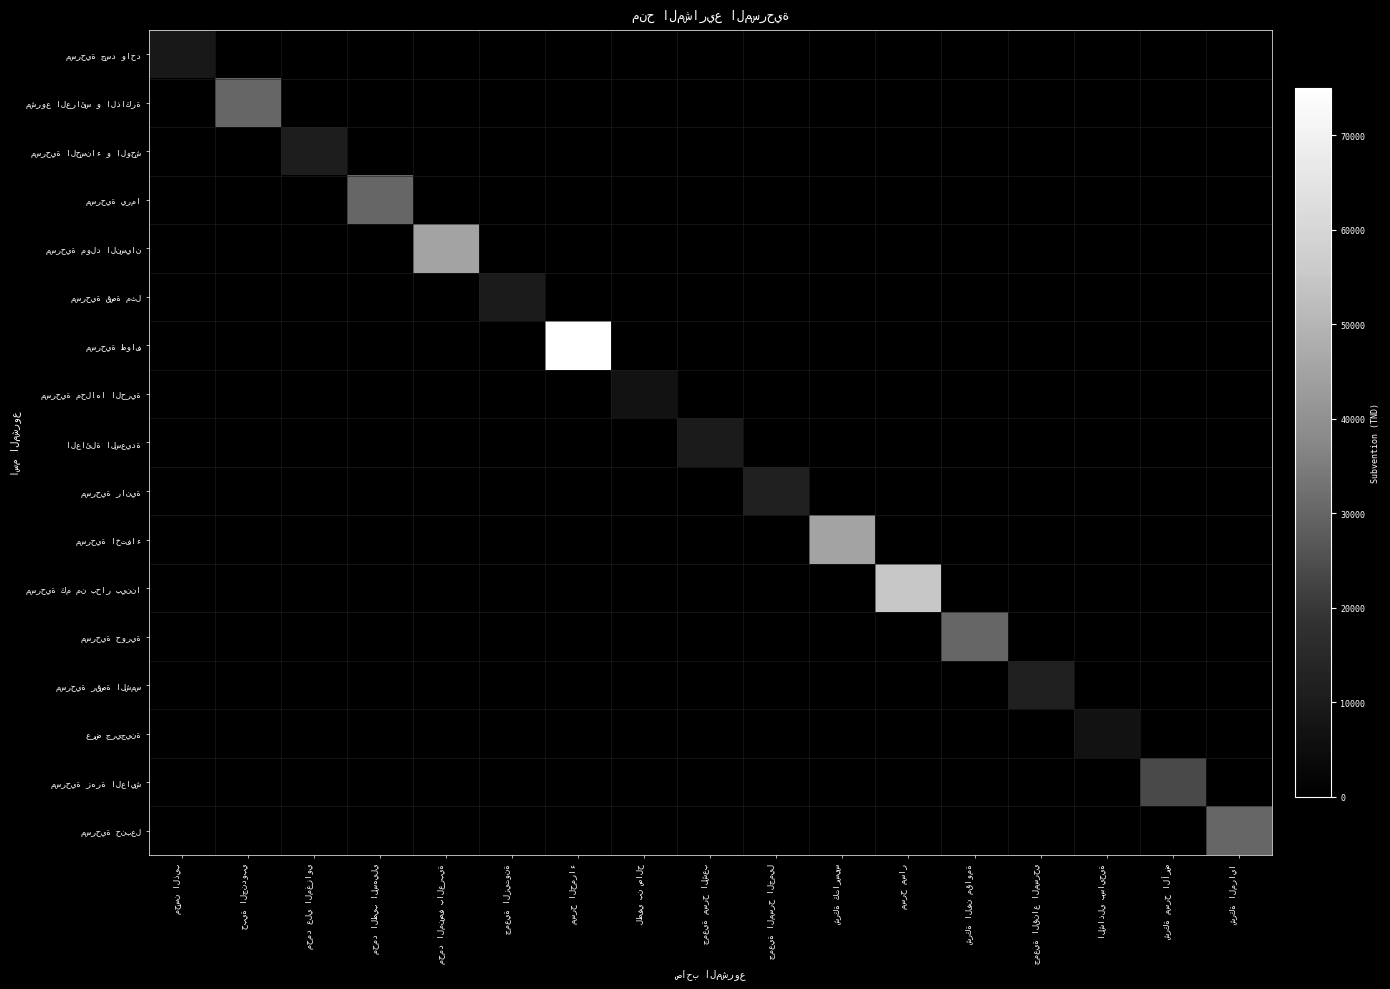

At which category is the sum across all series the highest?

مسرح الحمراء